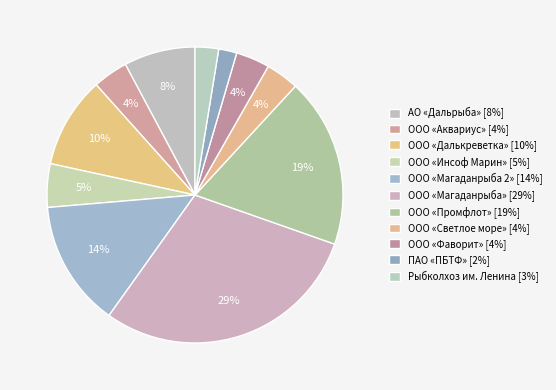

Rank the categories by value from lowest to highest.

ПАО «ПБТФ», Рыбколхоз им. Ленина, ООО «Светлое море», ООО «Фаворит», ООО «Аквариус», ООО «Инсоф Марин», АО «Дальрыба», ООО «Далькреветка», ООО «Магаданрыба 2», ООО «Промфлот», ООО «Магаданрыба»